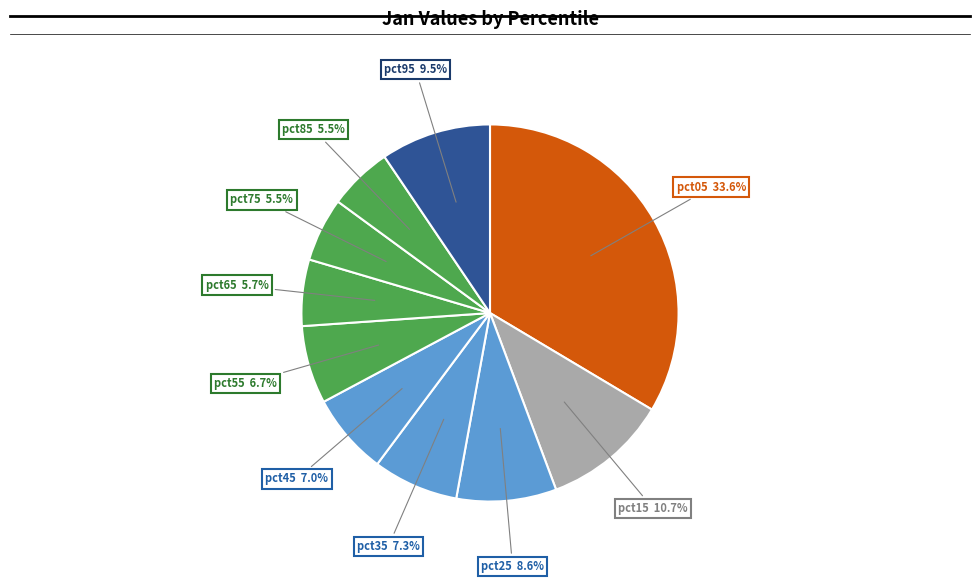

How many segments does this pie chart have?

10